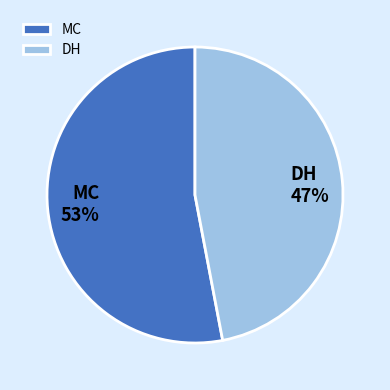

Does any single category account for the majority?

Yes